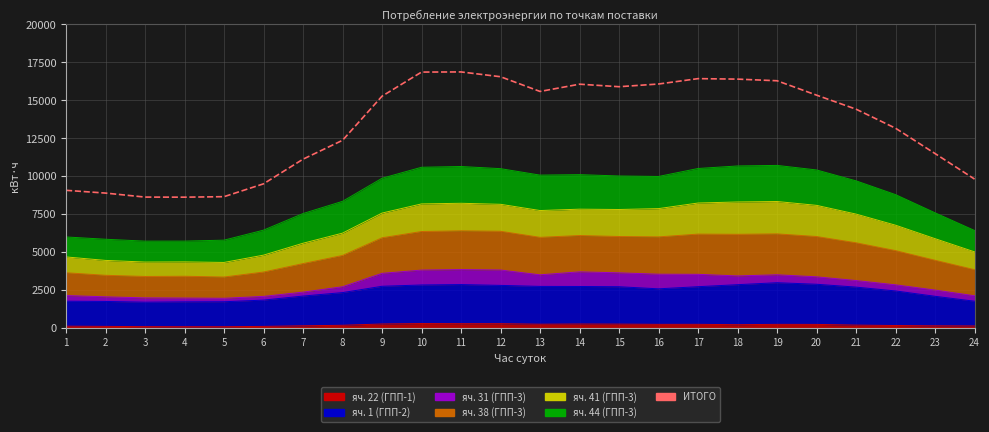

Is it true that the value at 4 is 11968.1?

False